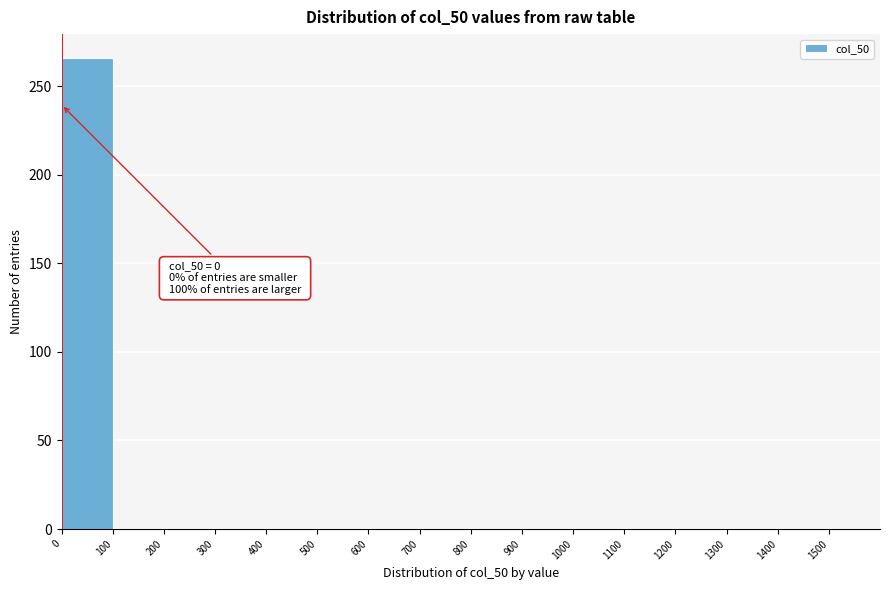

Which range on the x-axis has the tallest bar?

0 to 100